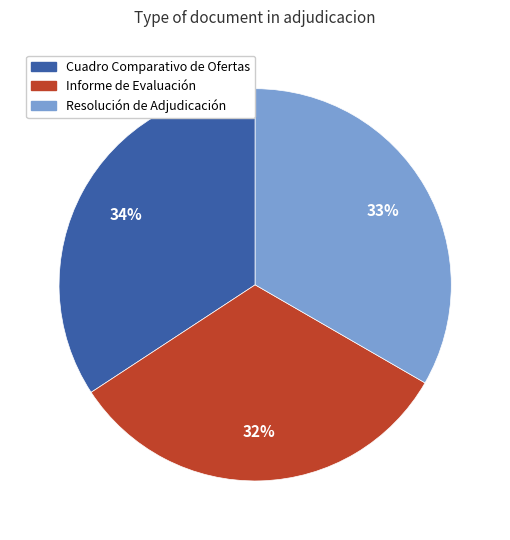

To the nearest percent, what is the average slice percentage?

33%